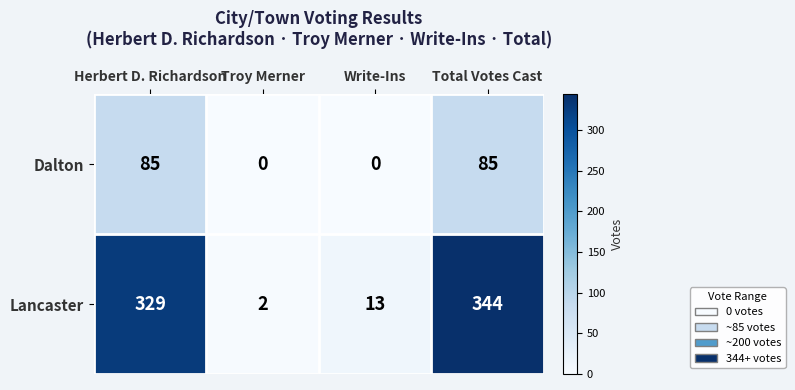

What is the total value across all series at Troy Merner?

2